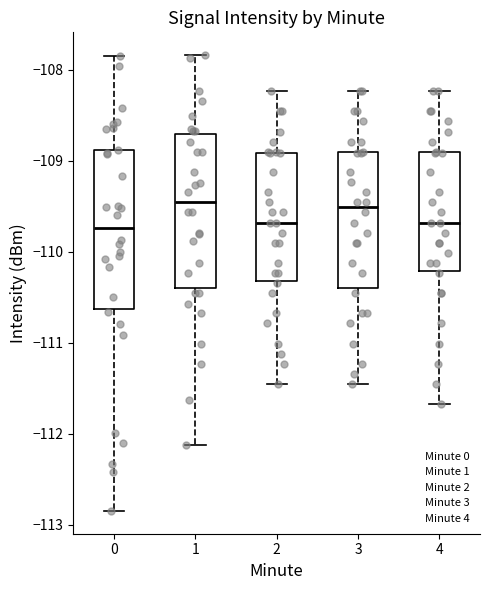

Reading left to right, read every box against the y-axis: the position of its median line, the range the box covers, and the ends of its whiskers. The values are not printed on the chart, so give them approximately, as read against the axis.

0: median -109.7, box -110.6 to -108.9, whiskers -112.9 to -107.9
1: median -109.5, box -110.4 to -108.7, whiskers -112.1 to -107.8
2: median -109.7, box -110.3 to -108.9, whiskers -111.5 to -108.2
3: median -109.5, box -110.4 to -108.9, whiskers -111.5 to -108.2
4: median -109.7, box -110.2 to -108.9, whiskers -111.7 to -108.2